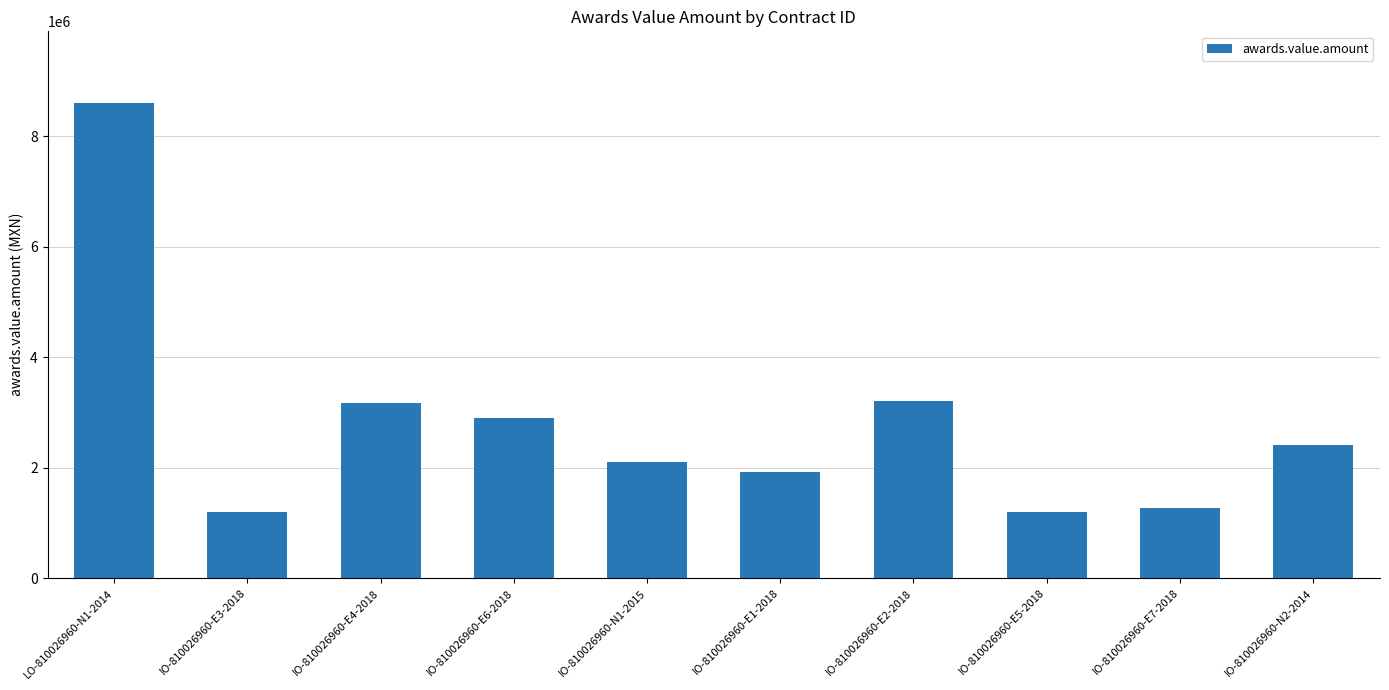

What is the maximum value shown in the chart?

8611079.1